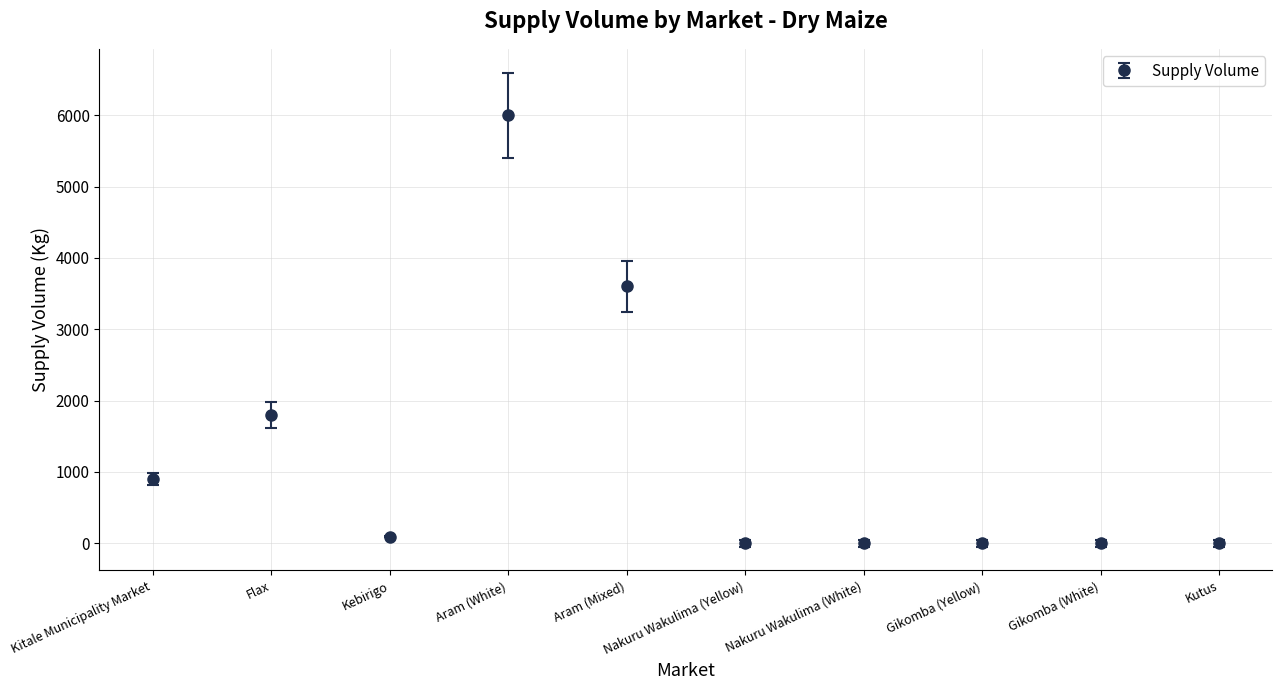

What value does the data have at Aram (White)?

6000